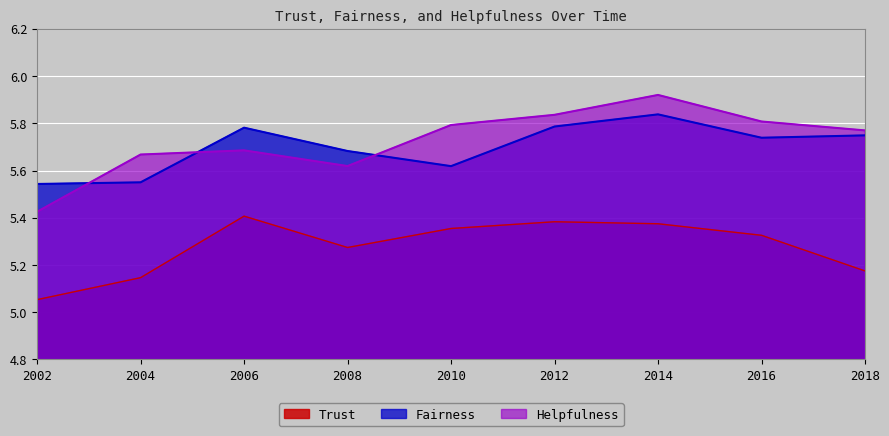

True or false: Trust has a value of 5.4 at 2012.

True